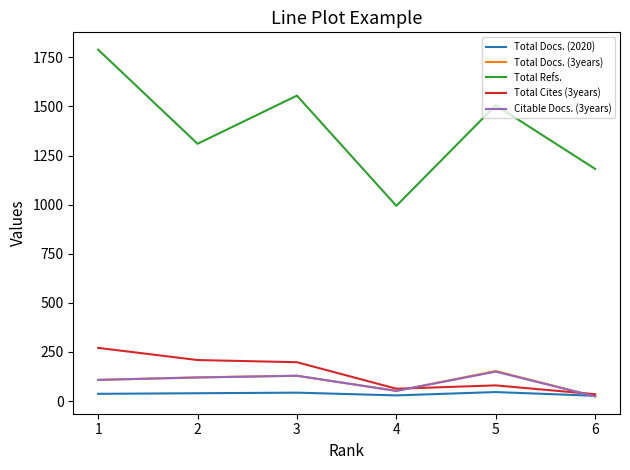

What is the greatest value displayed?

1789